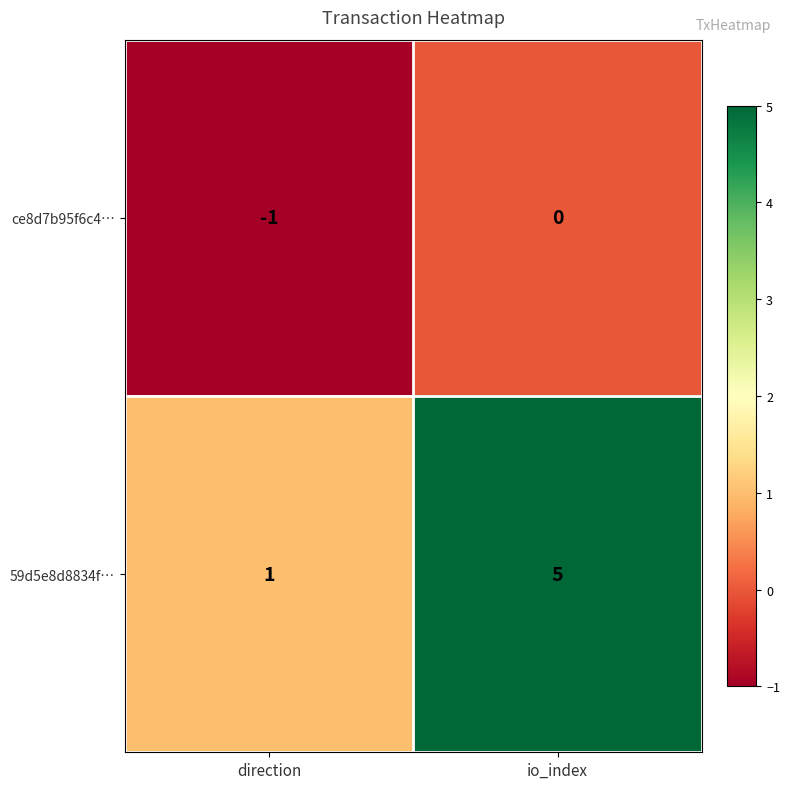

True or false: 59d5e8d8834f… has a value of 1 at direction.

True